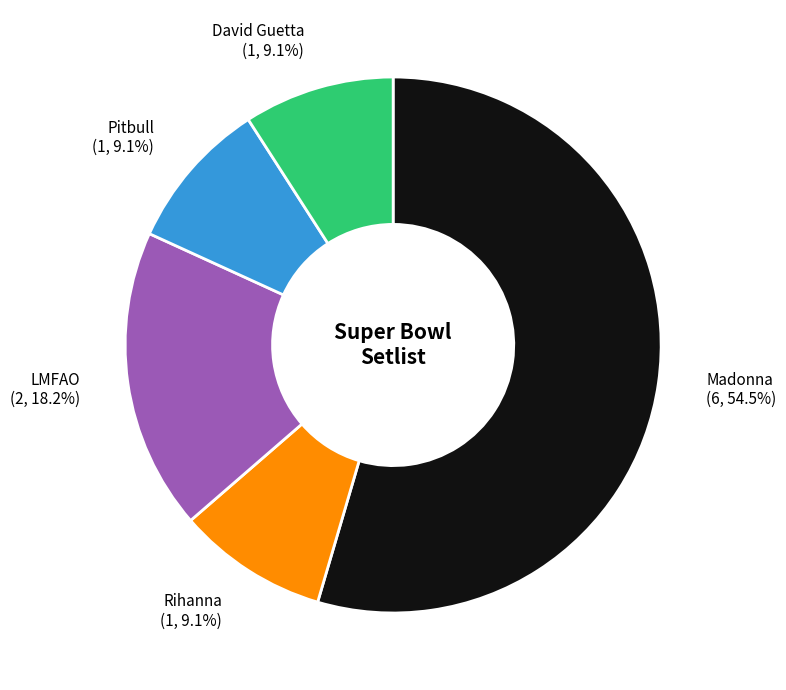

What is the largest slice in the pie chart?

Madonna